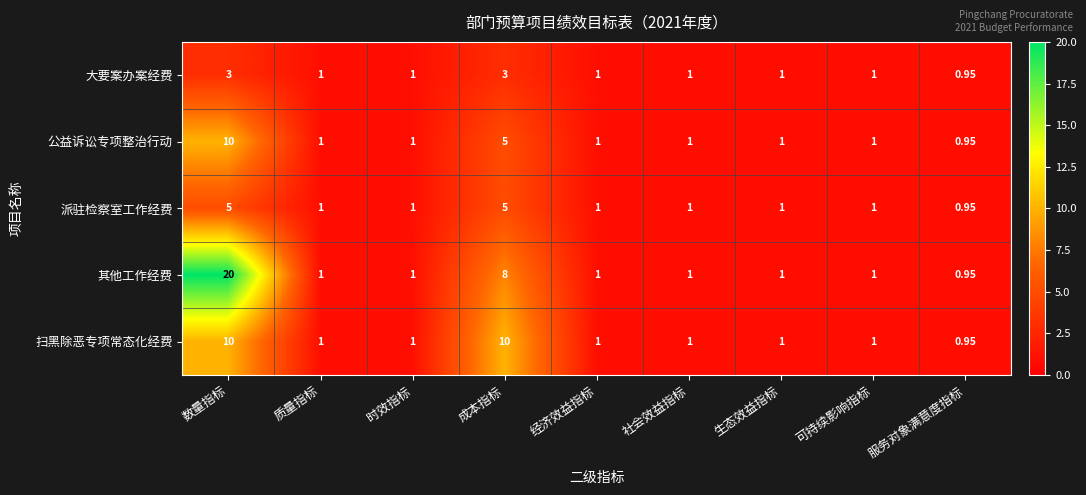

Which series has the largest total across all categories?

其他工作经费